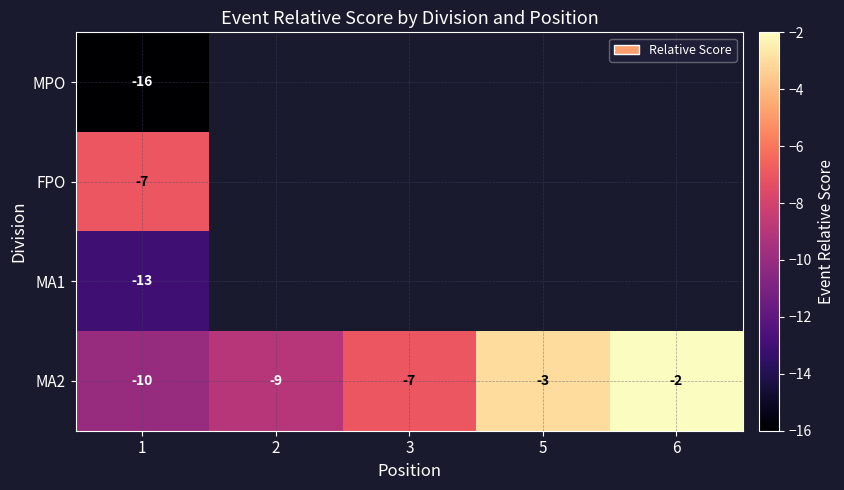

What is the difference between the highest and lowest values at 1?

9